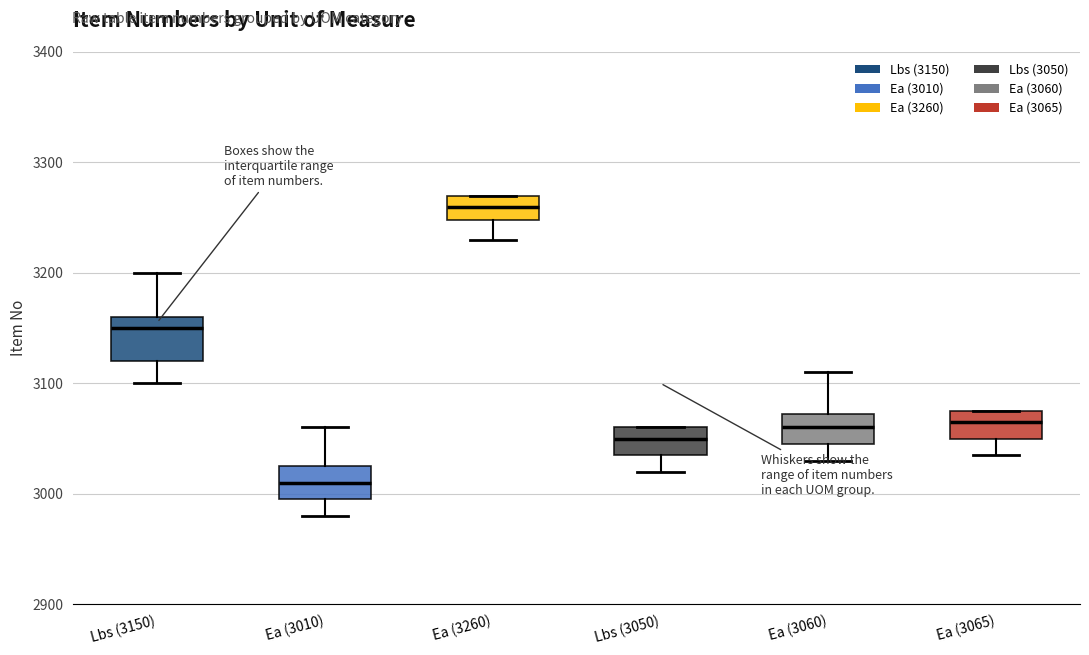

Reading left to right, read every box against the y-axis: the position of its median line, the range the box covers, and the ends of its whiskers. The values are not printed on the chart, so give them approximately, as read against the axis.

Lbs (3150): median 3150, box 3120 to 3160, whiskers 3100 to 3200
Ea (3010): median 3010, box 3000 to 3030, whiskers 2980 to 3060
Ea (3260): median 3260, box 3250 to 3270, whiskers 3230 to 3270
Lbs (3050): median 3050, box 3040 to 3060, whiskers 3020 to 3060
Ea (3060): median 3060, box 3050 to 3070, whiskers 3030 to 3110
Ea (3065): median 3070, box 3050 to 3080, whiskers 3040 to 3080